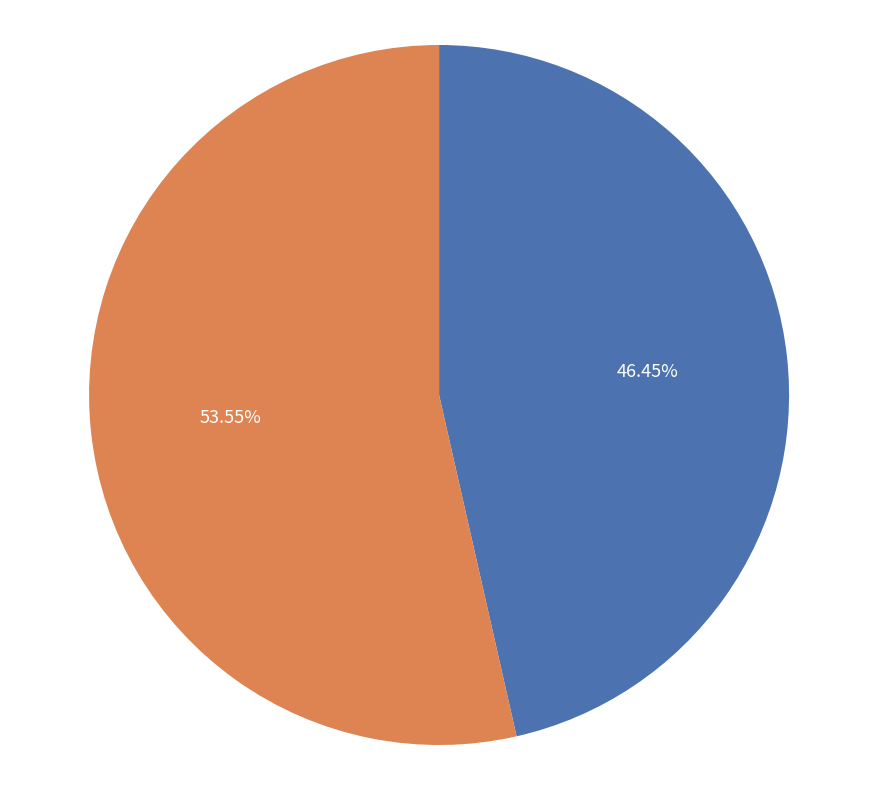

Which slice is the largest?

Обед